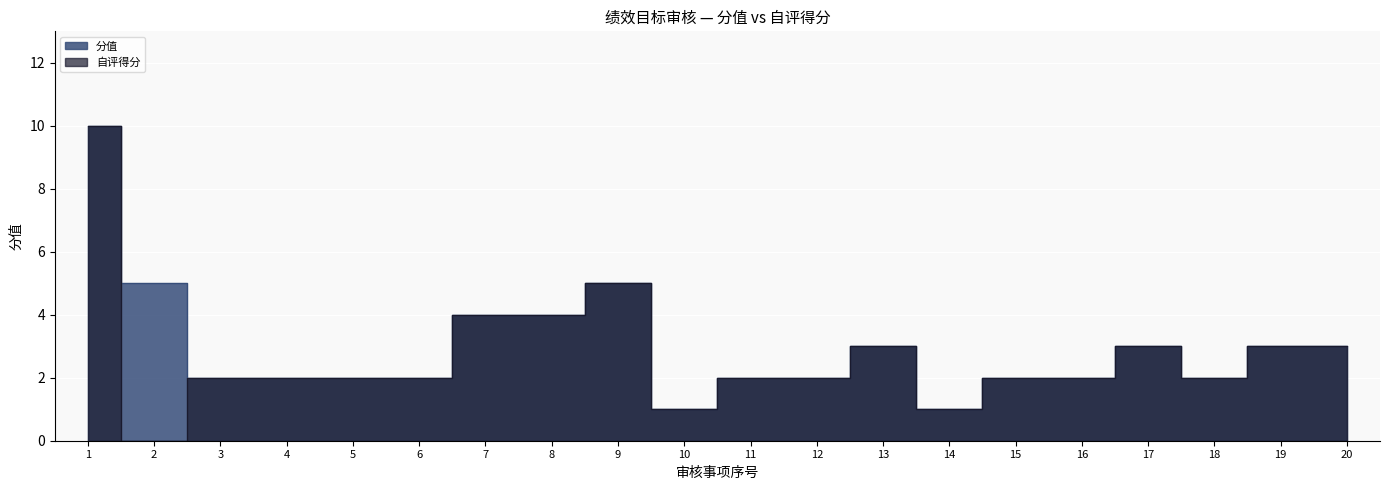

Which series has the largest total across all categories?

分值